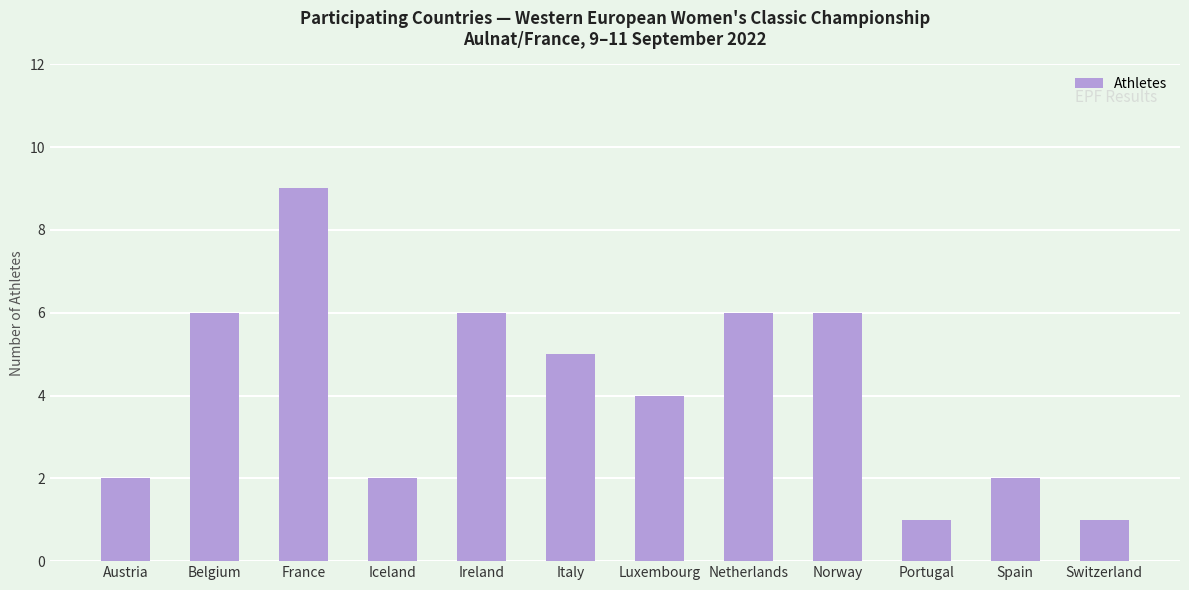

Does the chart contain stacked bars?

No